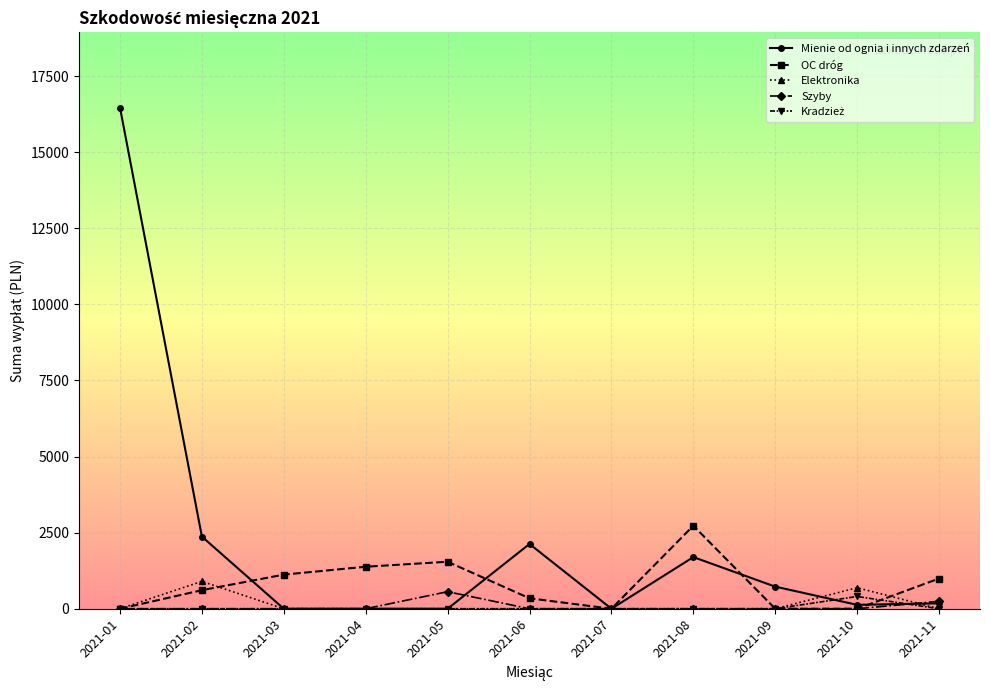

Where is the first local maximum for OC dróg?

2021-05